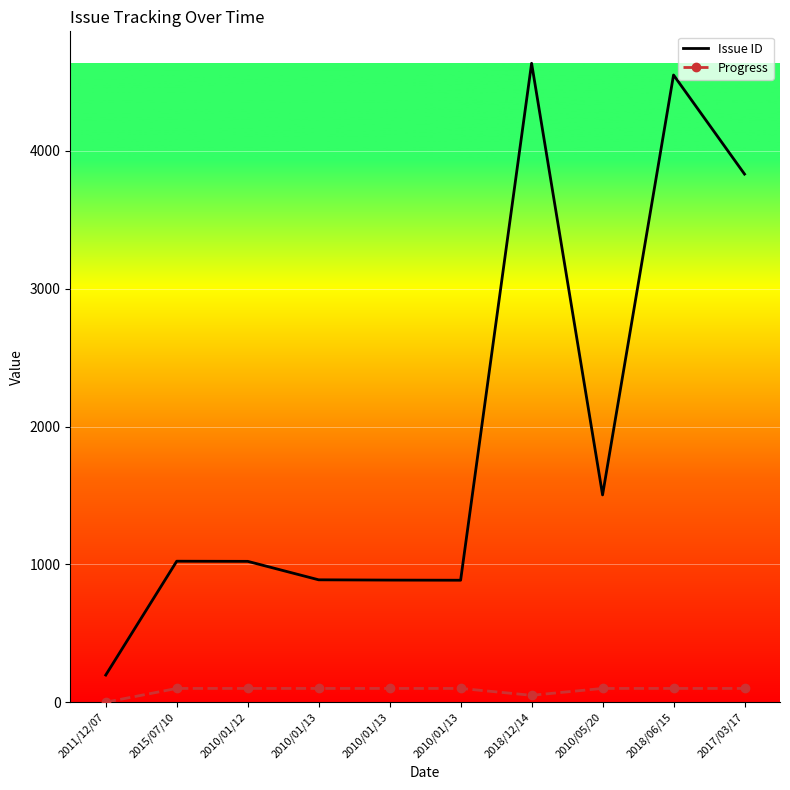

The value of Issue ID at 2018/12/14 is 4636. True or false?

True